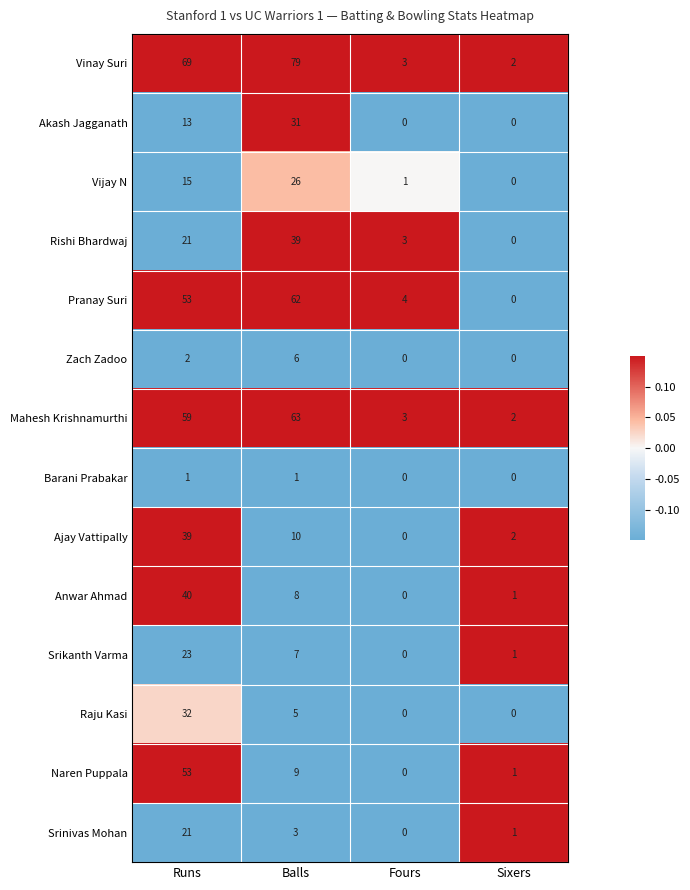

What value does the Srinivas Mohan series have at Runs?

21